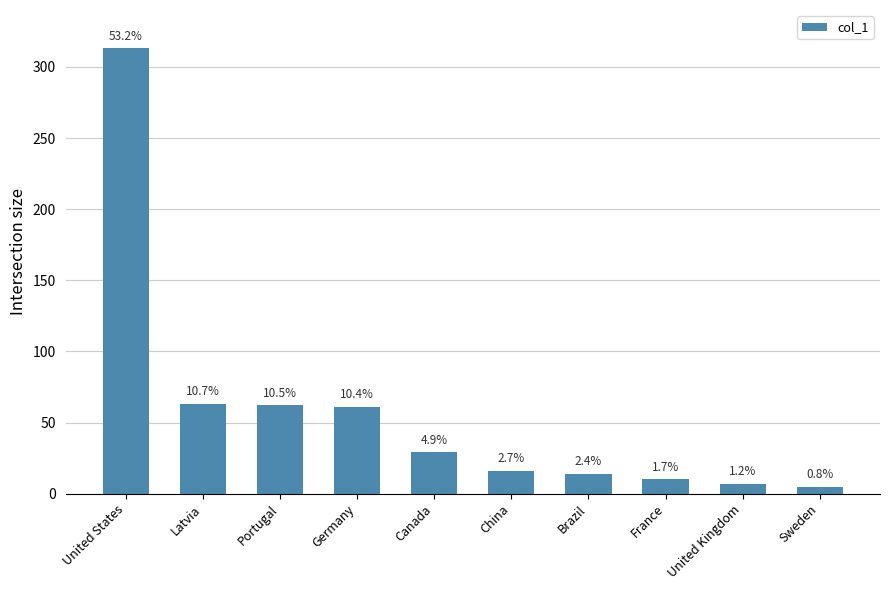

How many bars are there in total?

10